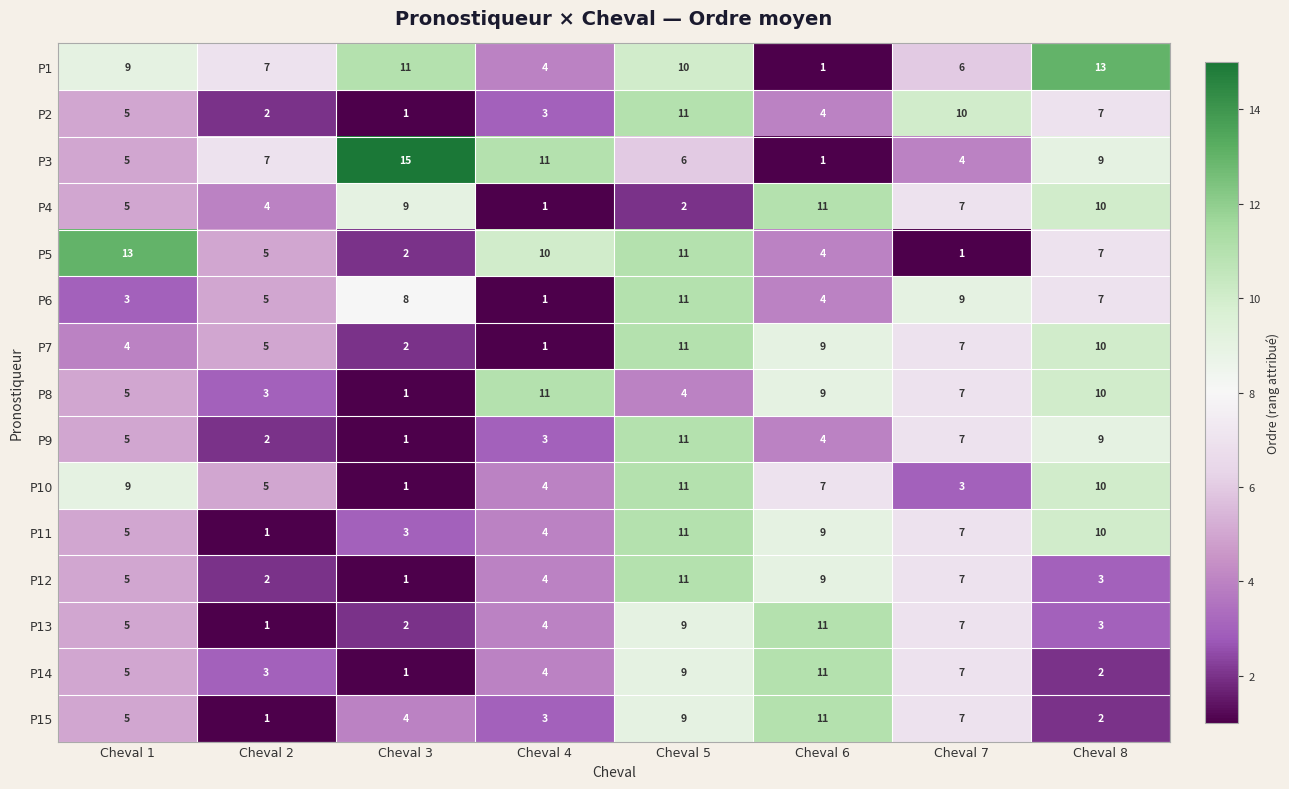

True or false: P2 has a value of 10 at Cheval 7.

True